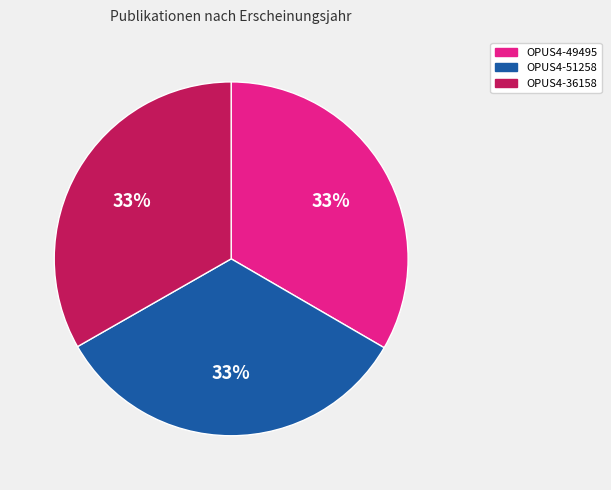

What percentage is the OPUS4-36158 slice, to the nearest percent?

33%